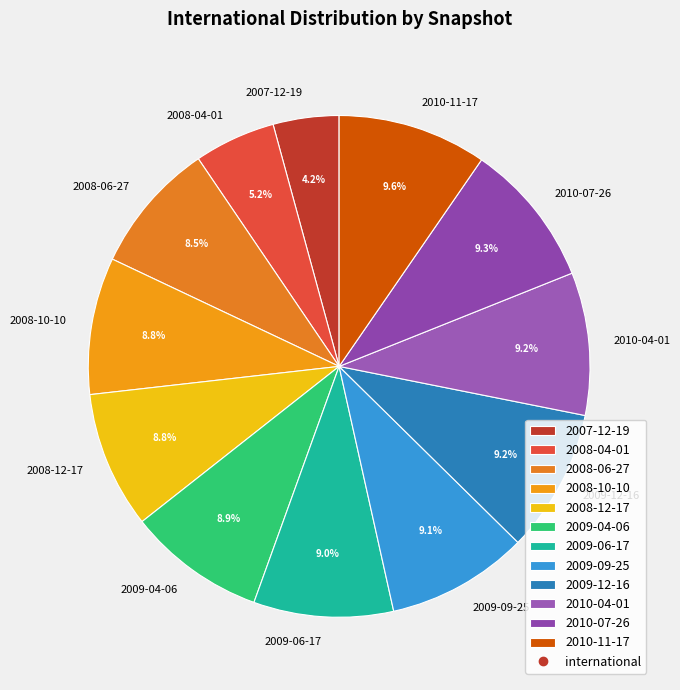

To the nearest percent, what portion does 2010-04-01 represent?

9%